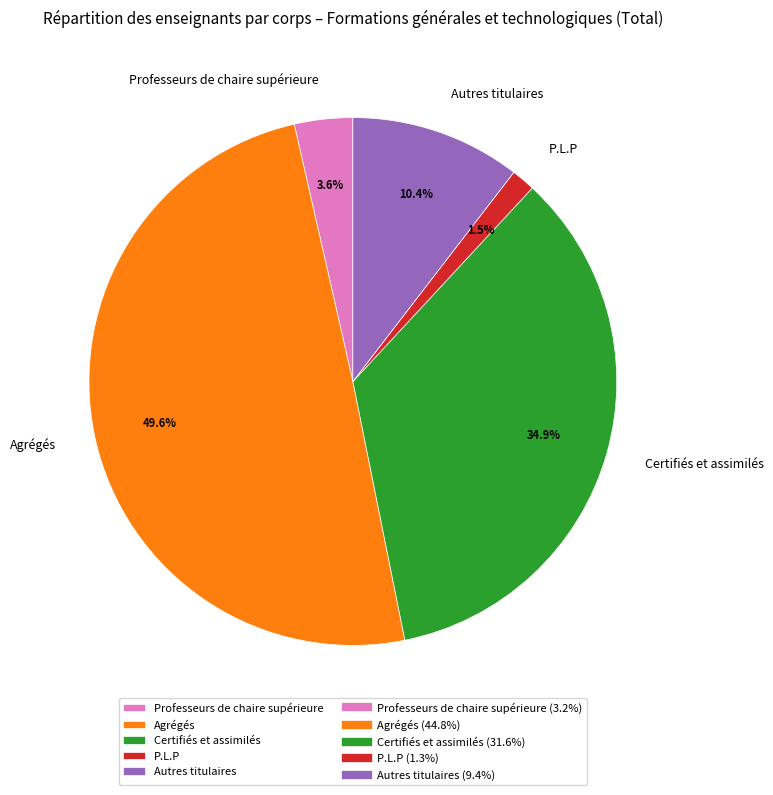

True or false: Certifiés et assimilés accounts for 49% of the total.

False